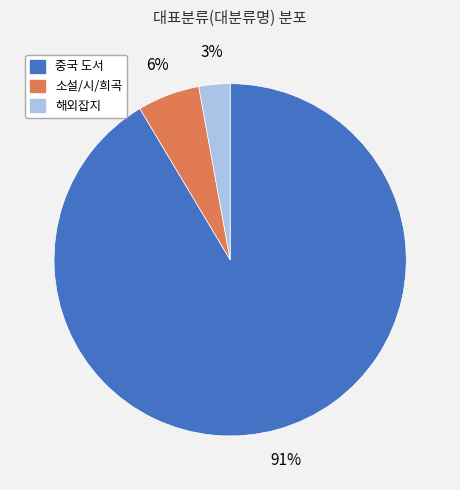

What is the ratio of the value at 소설/시/희곡 to the value at 해외잡지?

2.0